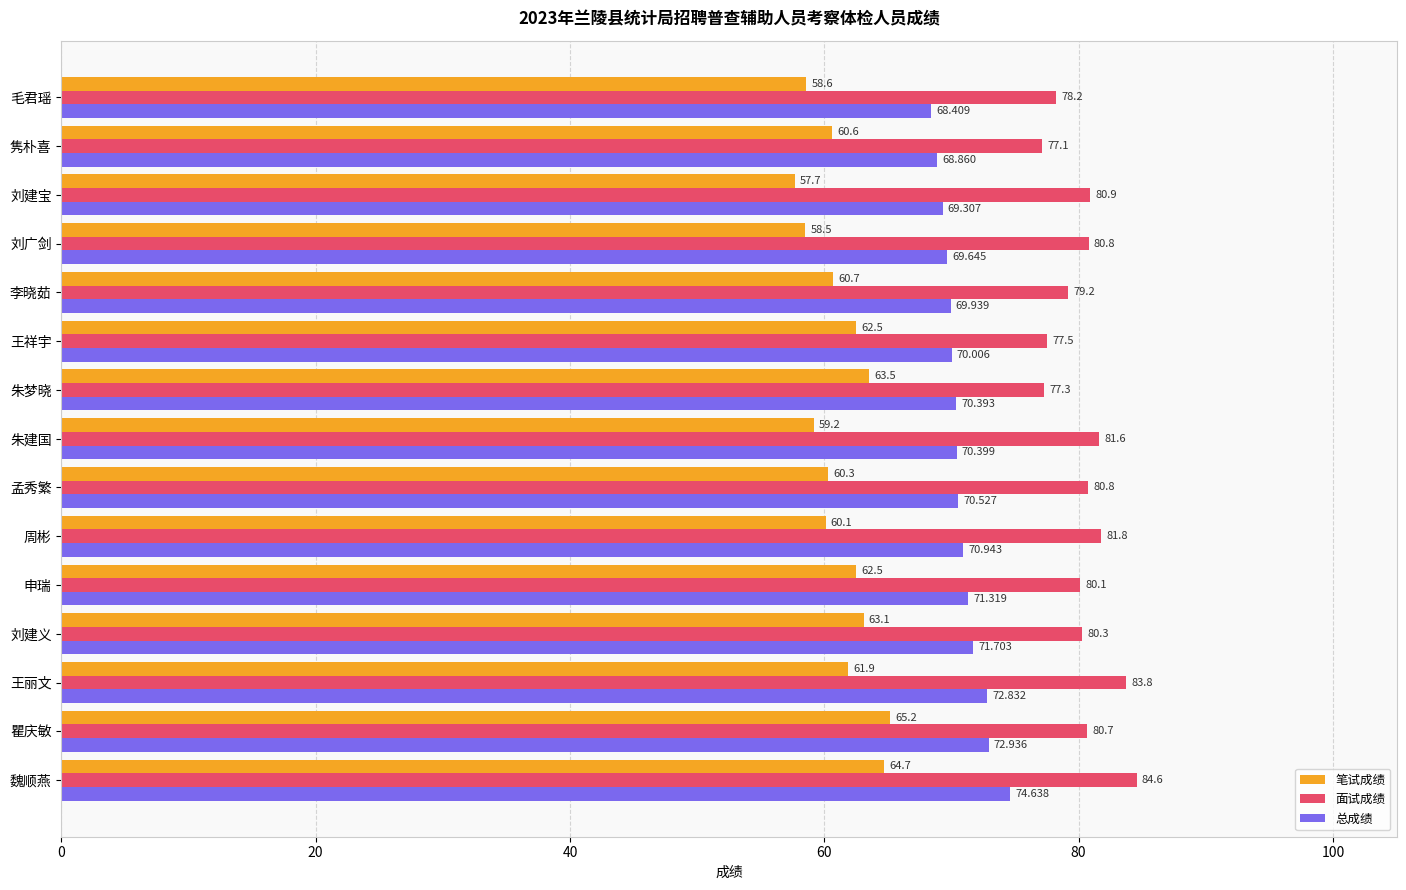

How many data points does each series have?

15